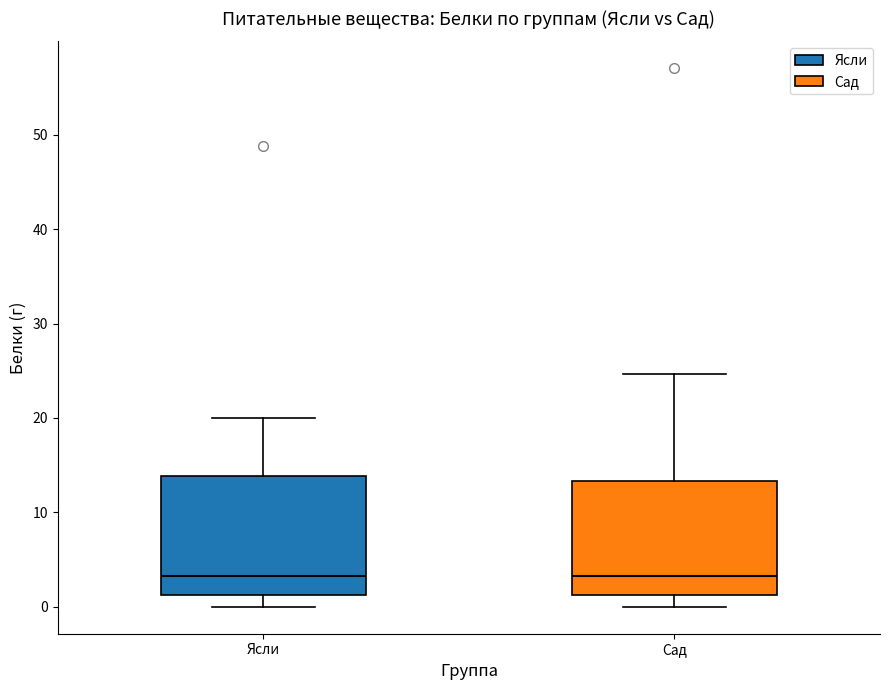

Where does the median line of the box for Ясли sit on the y-axis? The values are not printed on the chart, so give them approximately, as read against the axis.

3